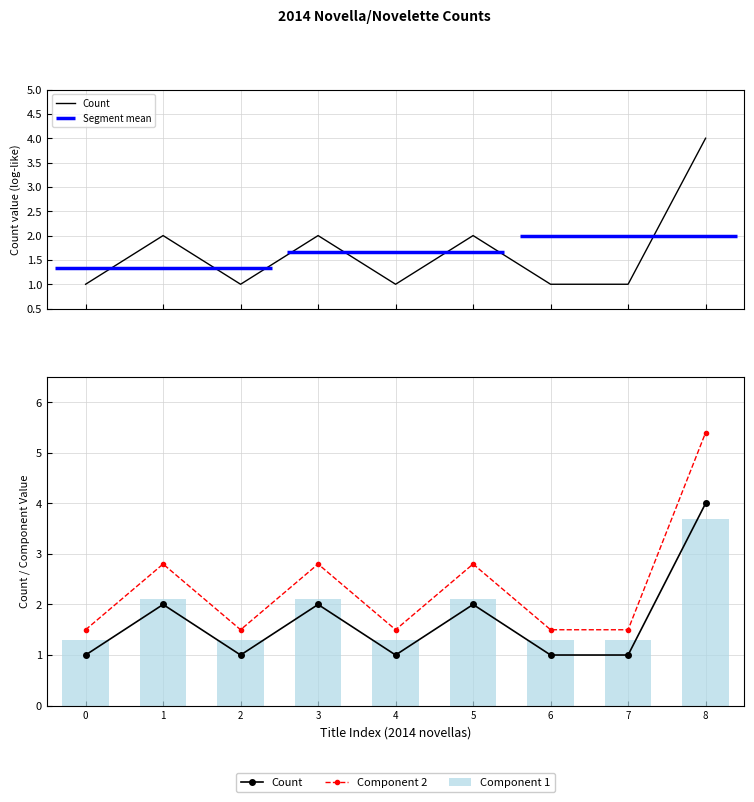

The value of Count at 5 is 2.8. True or false?

False